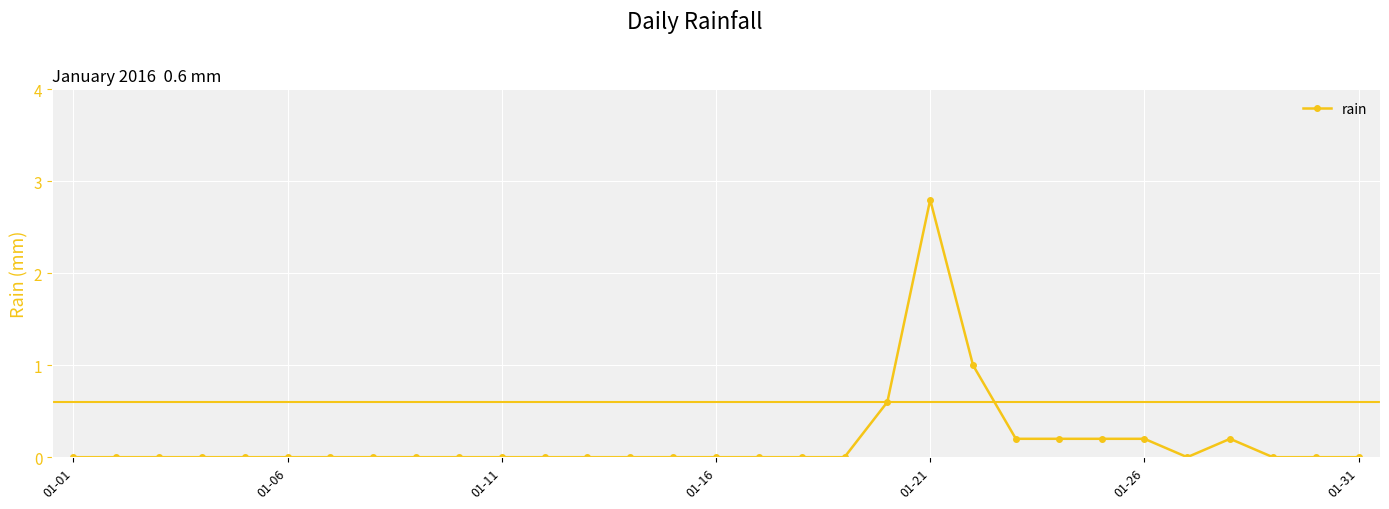

What is the difference between the second highest and second lowest values?

1.0